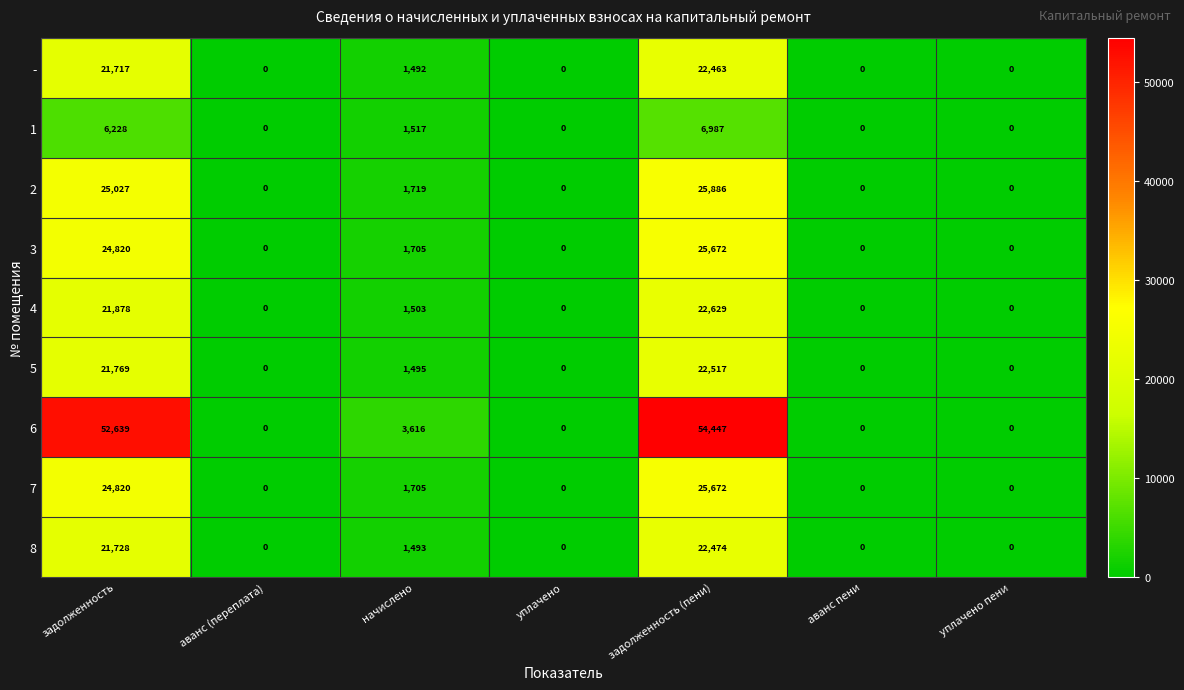

What is the greatest value displayed?

54447